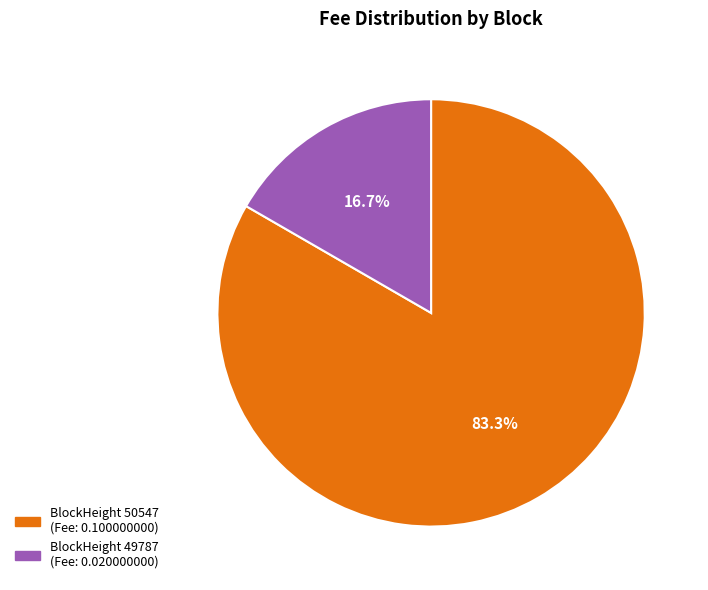

Between BlockHeight 49787 and BlockHeight 50547, which is larger?

BlockHeight 50547